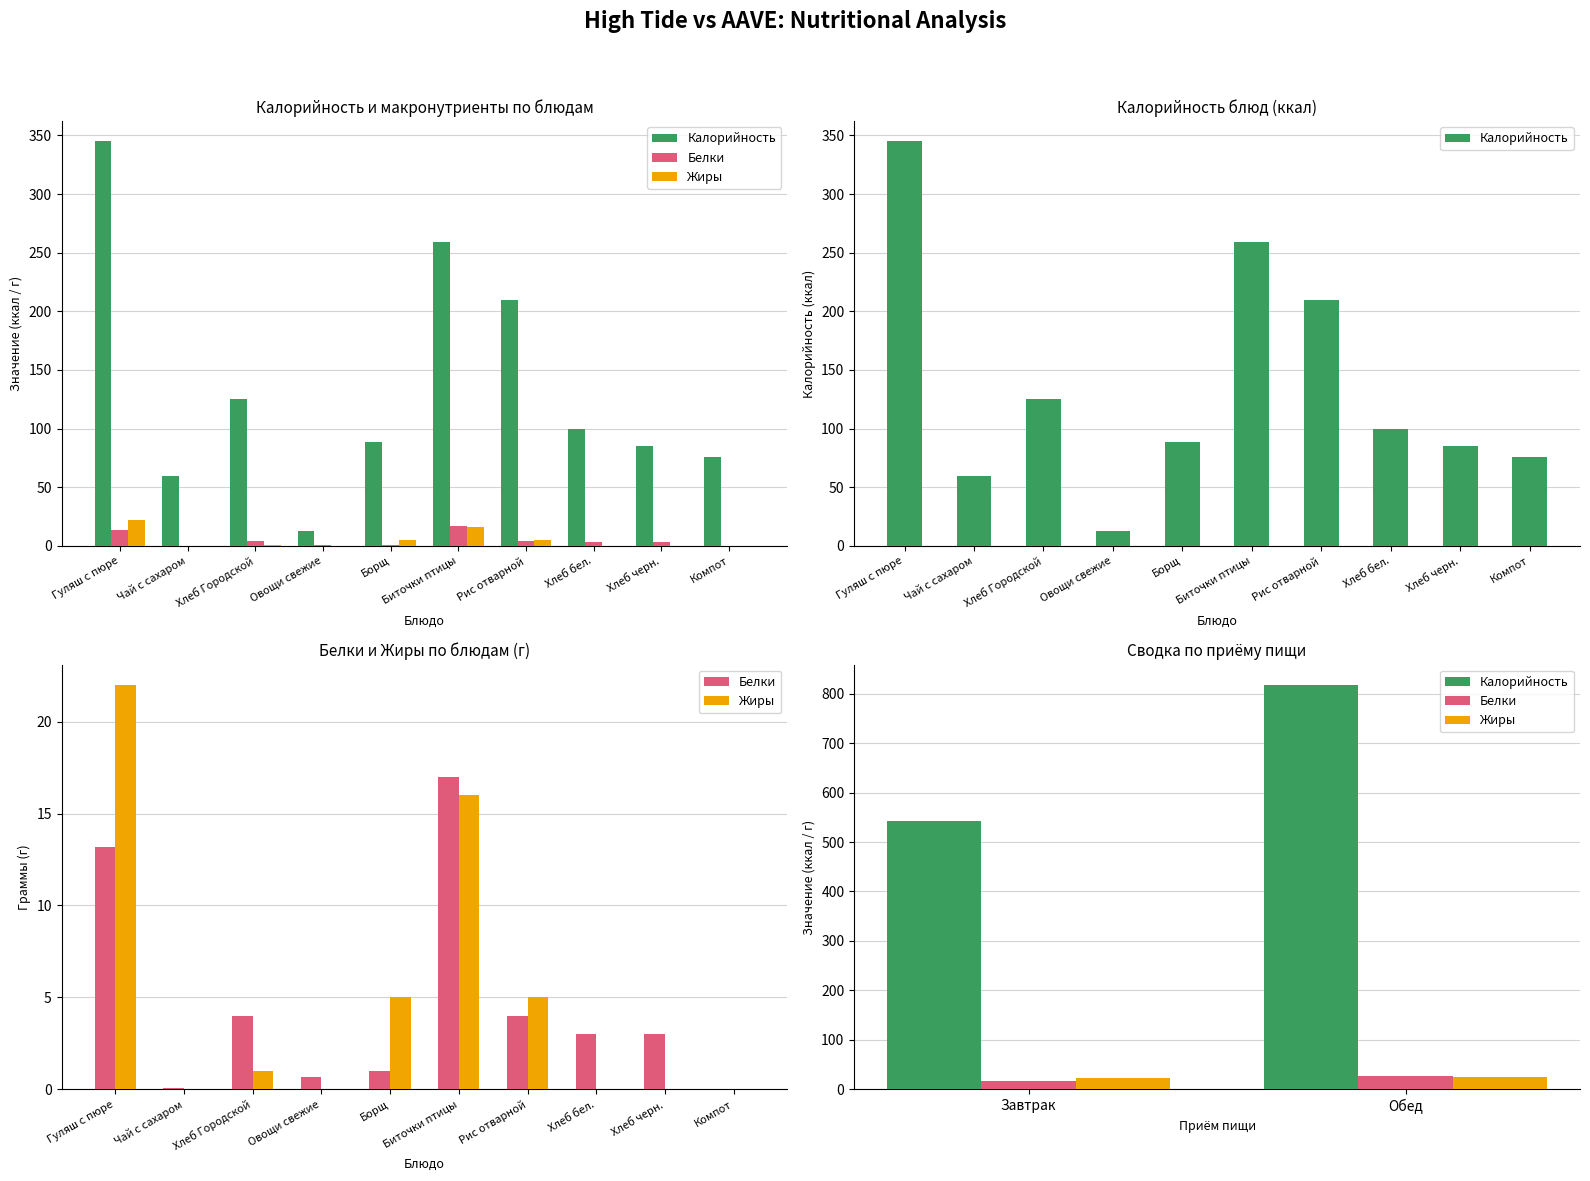

What is the value of the Жиры bar at the 2nd from the left?

26.0